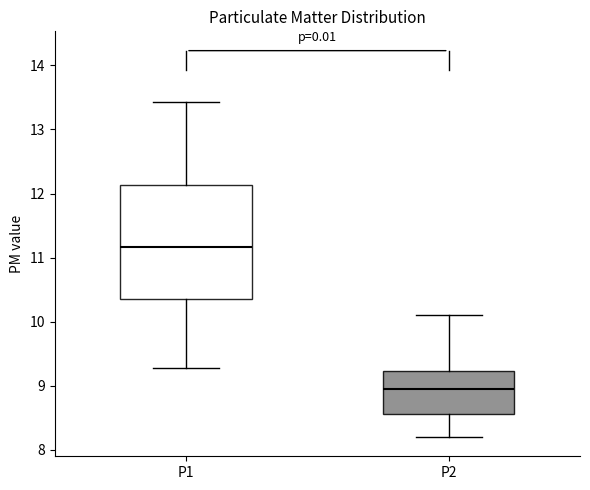

Reading left to right, read every box against the y-axis: the position of its median line, the range the box covers, and the ends of its whiskers. The values are not printed on the chart, so give them approximately, as read against the axis.

P1: median 11.2, box 10.4 to 12.1, whiskers 9.3 to 13.4
P2: median 9.0, box 8.6 to 9.2, whiskers 8.2 to 10.1